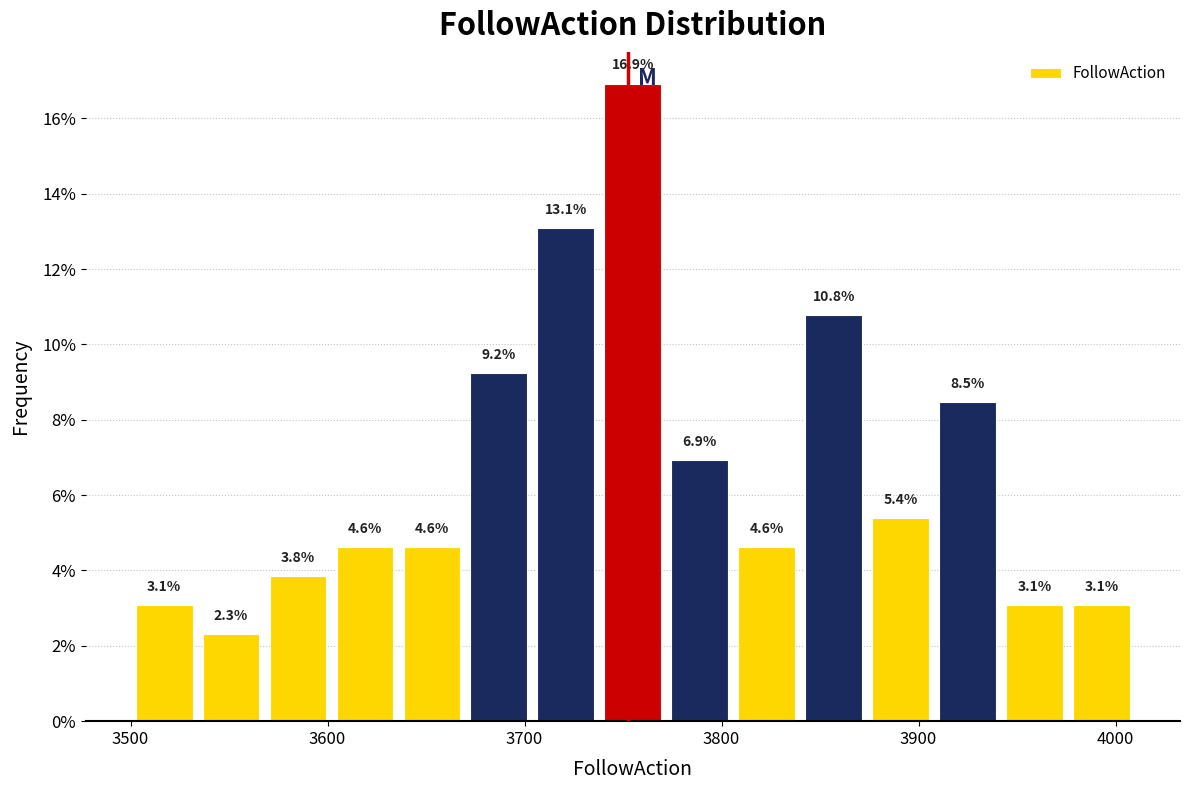

Around what value on the x-axis is the tallest bar? Give the approximate position of its centre, as read against the axis.

3760